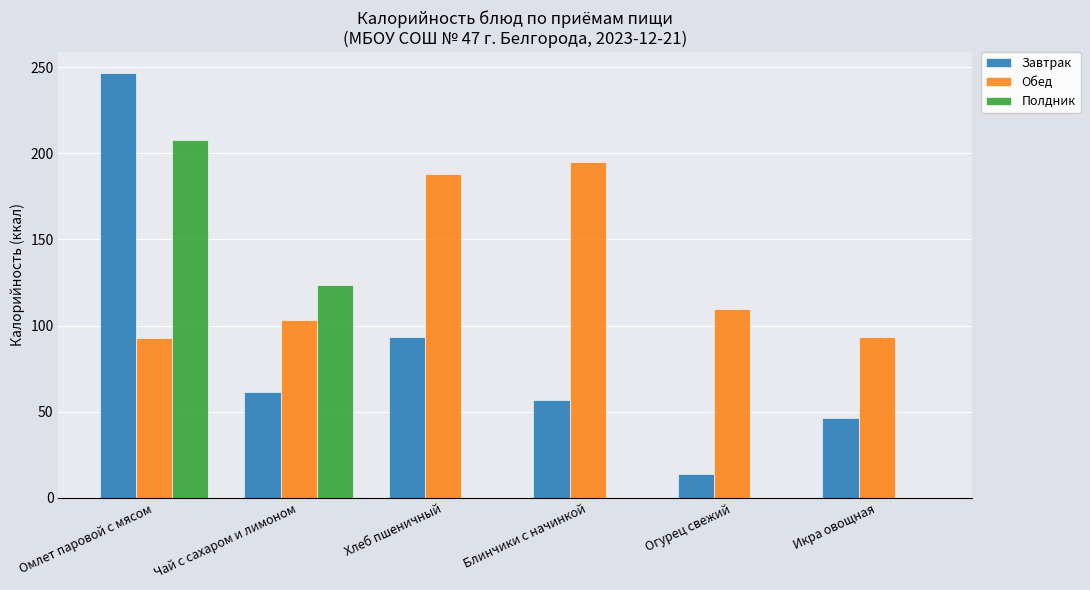

What is the highest value of the Завтрак series?

246.5